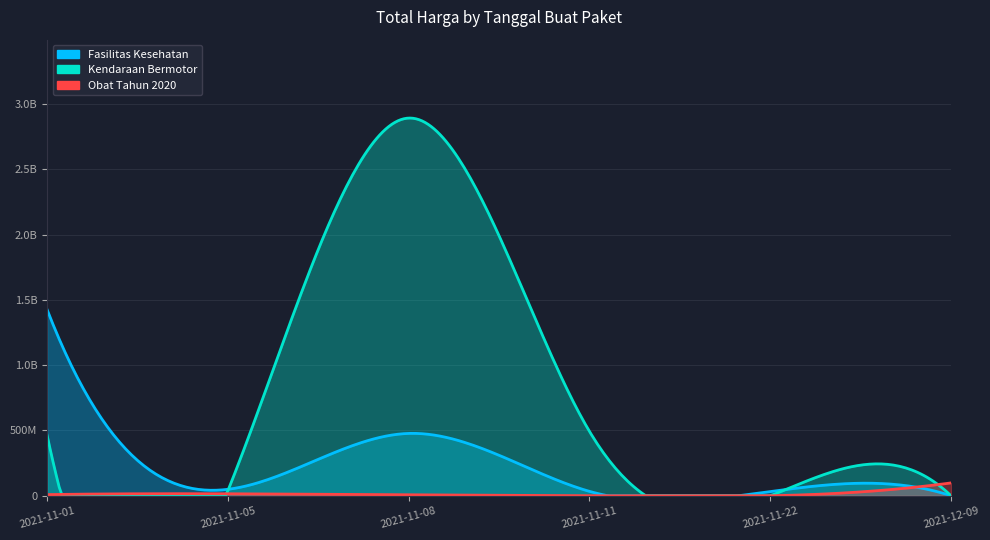

At which label does Kendaraan Bermotor reach its peak?

2021-11-08